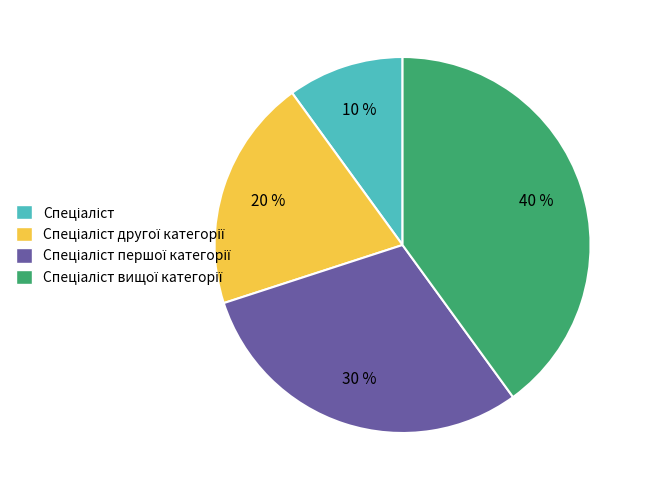

To the nearest percent, what is the difference between the largest and smallest slice percentages?

30%